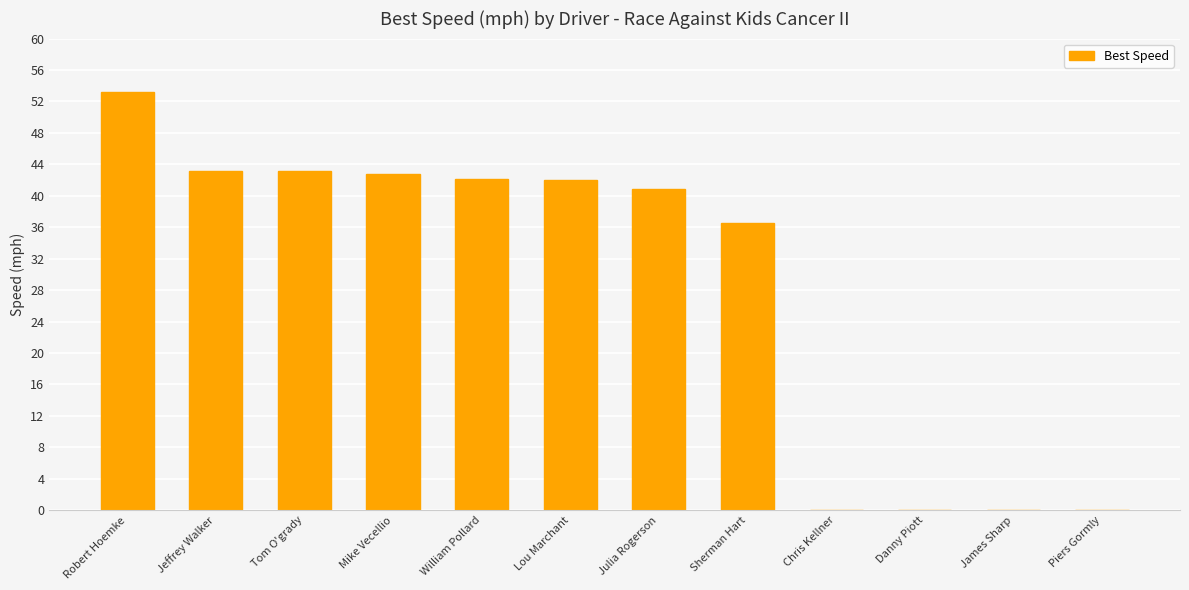

The chart shows a value of 0.0 at Chris Kellner. True or false?

True